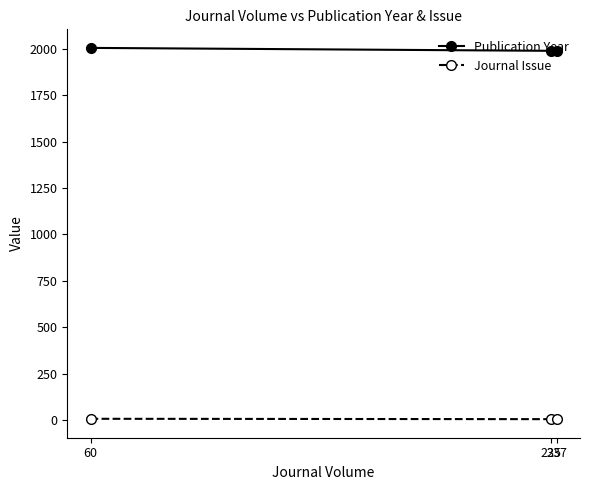

What is the difference between the Publication Year values at 237 and 60?

16